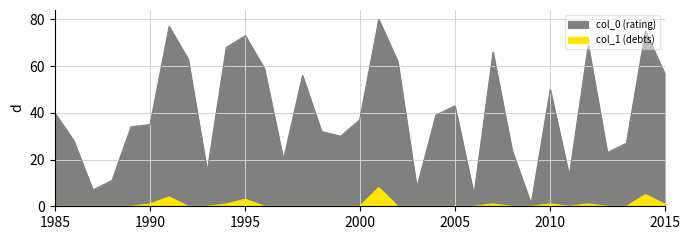

What is the difference between the maximum and minimum values in the col_1 (debts) series?

8